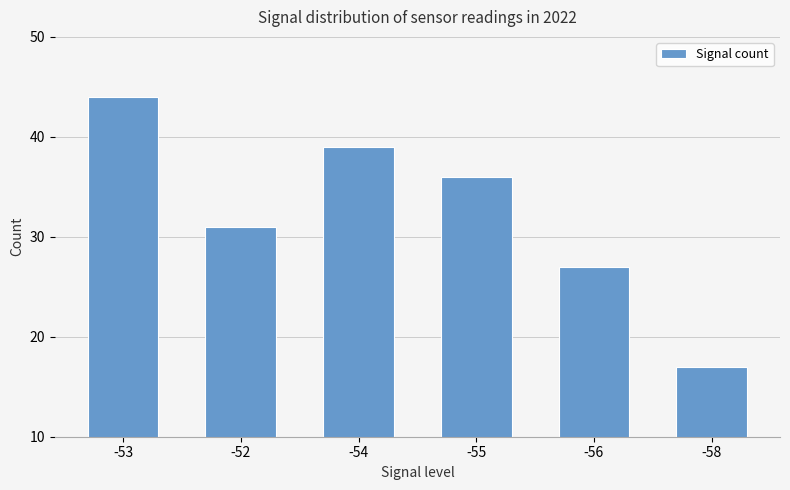

How many values are between 27 and 39?

4